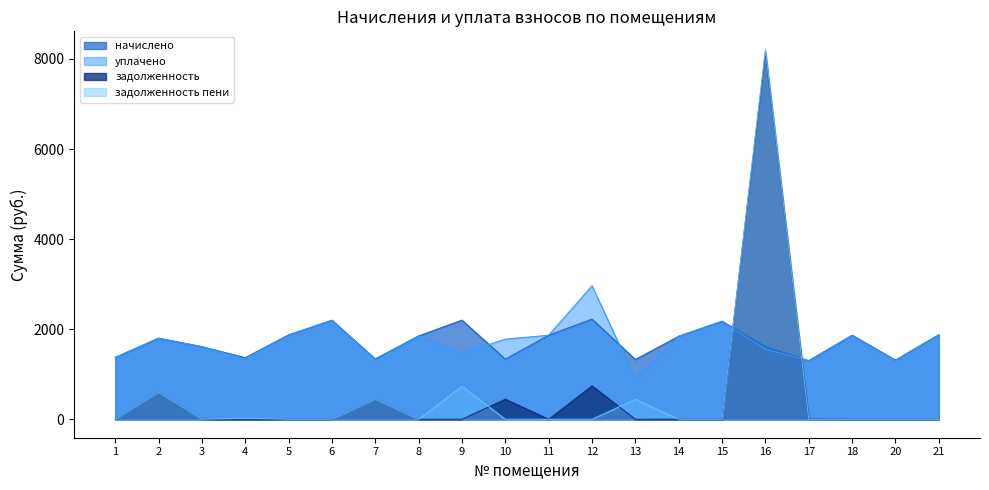

What are all the series names shown in the legend?

начислено, уплачено, задолженность, задолженность пени